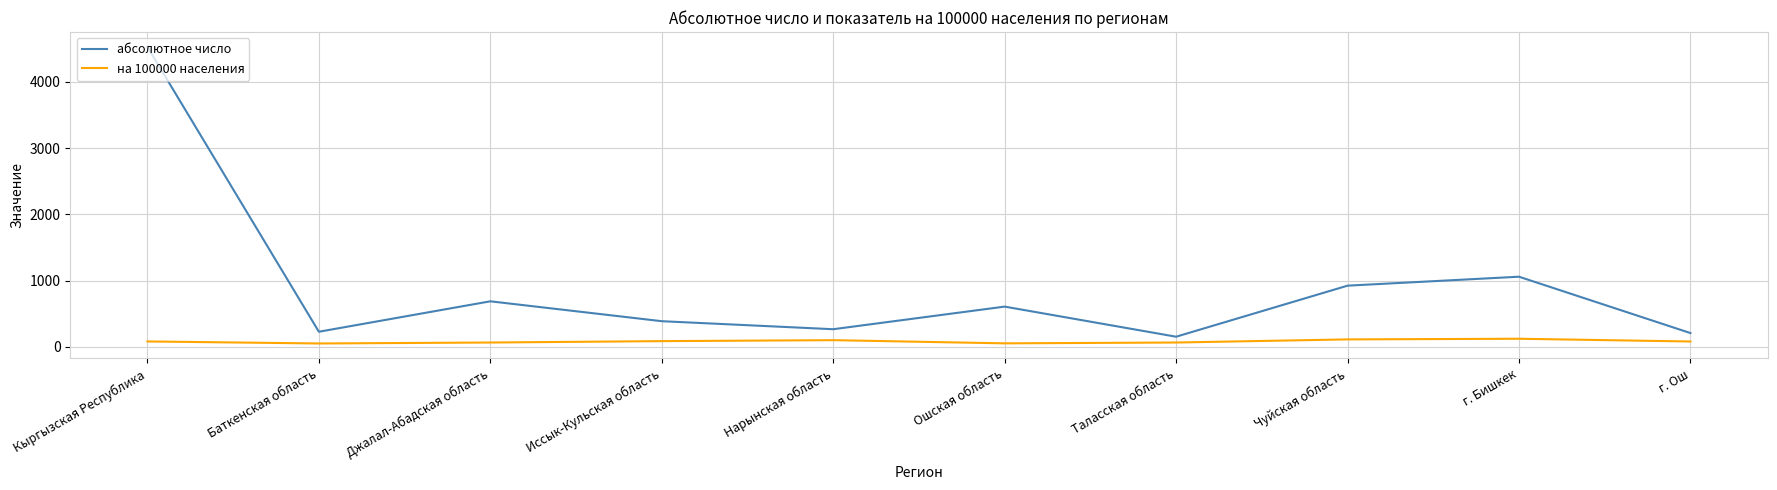

What is the lowest value of the абсолютное число series?

154.0